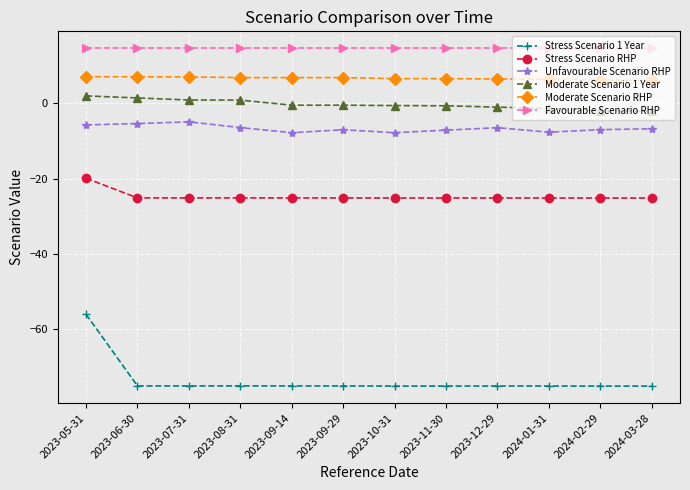

How many lines are shown in the chart?

6